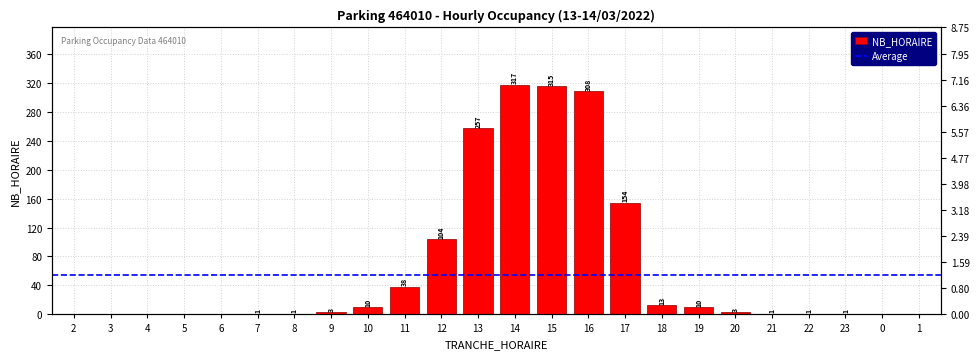

Reading left to right, extract all data points from this chart.

2=0	3=0	4=0	5=0	6=0	7=1	8=1	9=3	10=10	11=38	12=104	13=257	14=317	15=315	16=308	17=154	18=13	19=10	20=3	21=1	22=1	23=1	0=0	1=0